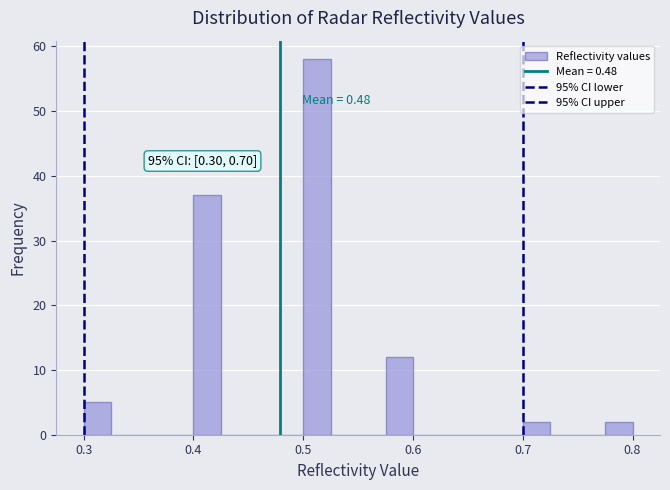

Read against the x-axis, roughly where is the centre of the tallest bar?

0.51